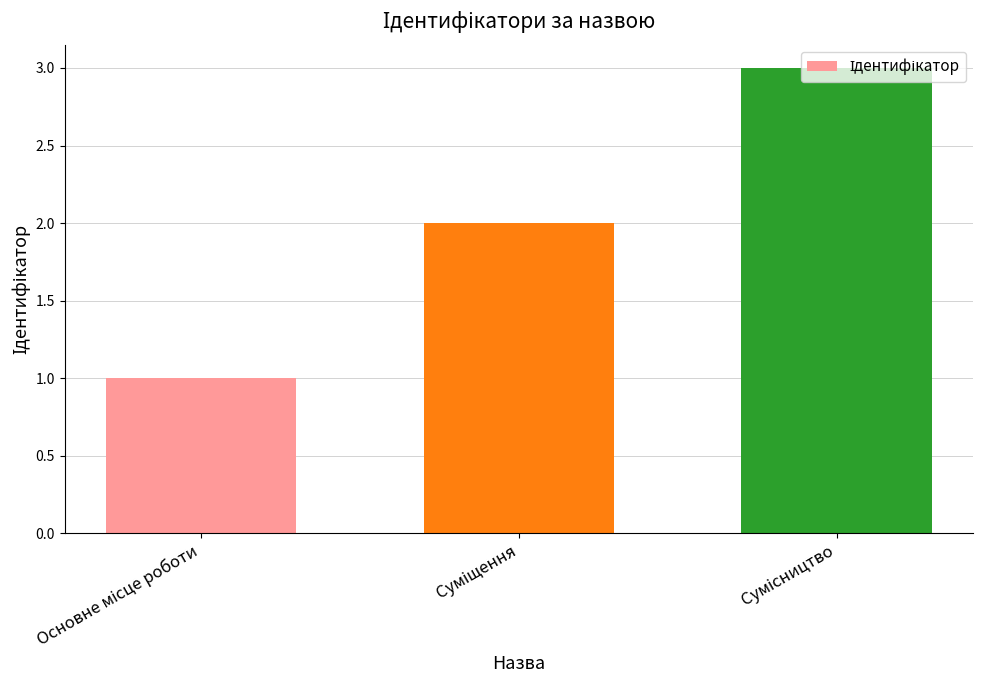

What is the sum of all values?

6